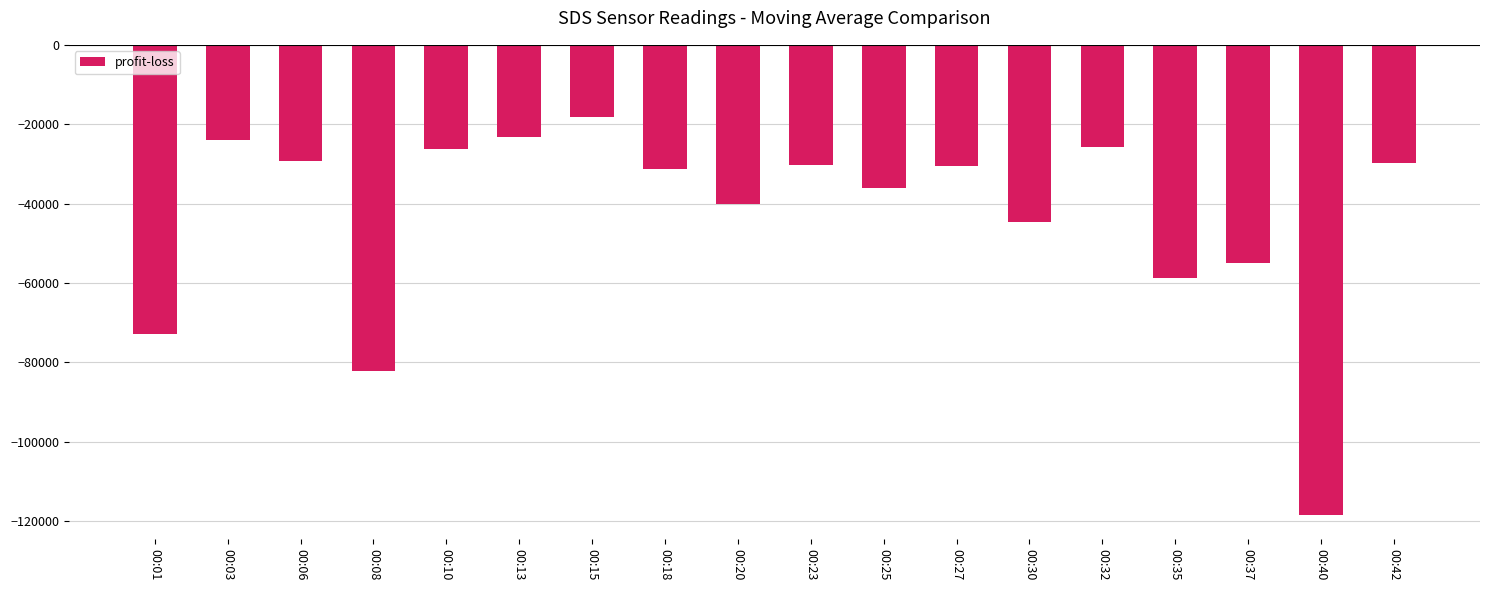

Which label corresponds to the largest value in the chart?

00:15